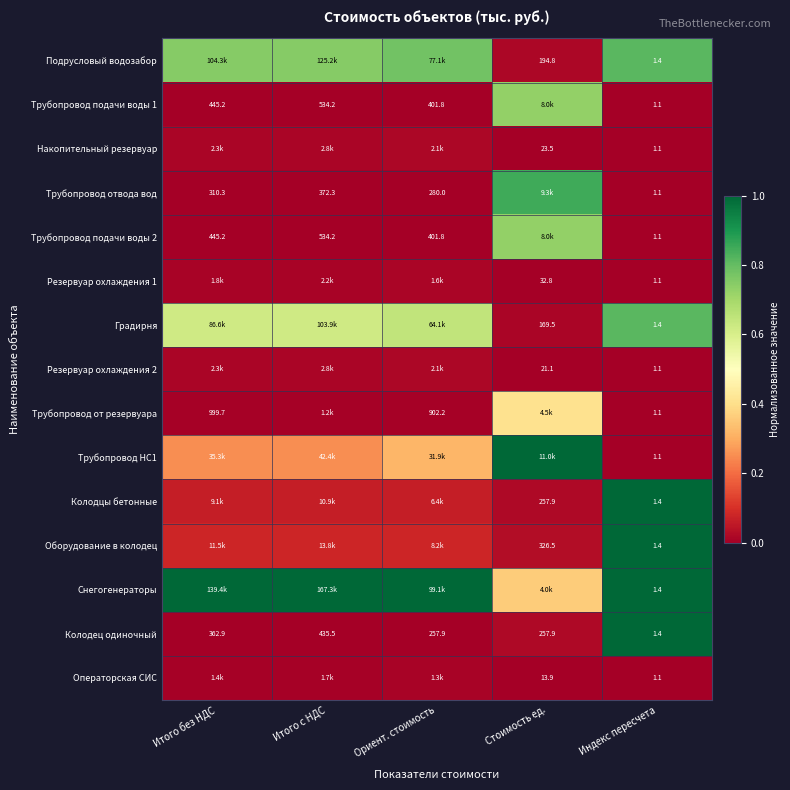

Is it true that Резервуар охлаждения 2 equals 0.0 at Итого с НДС?

False